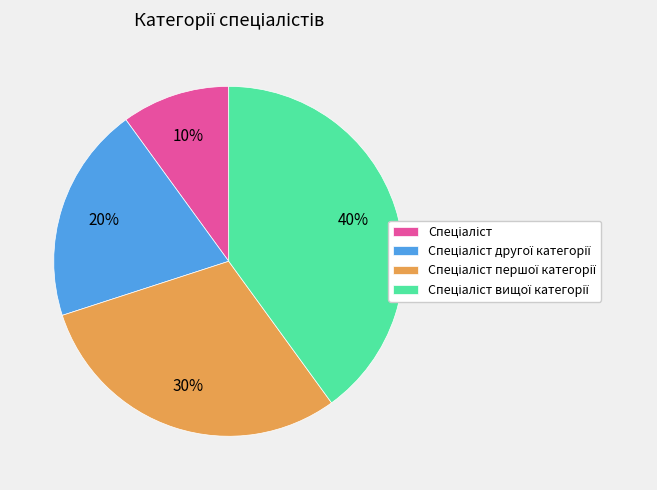

Does any single category account for the majority?

No